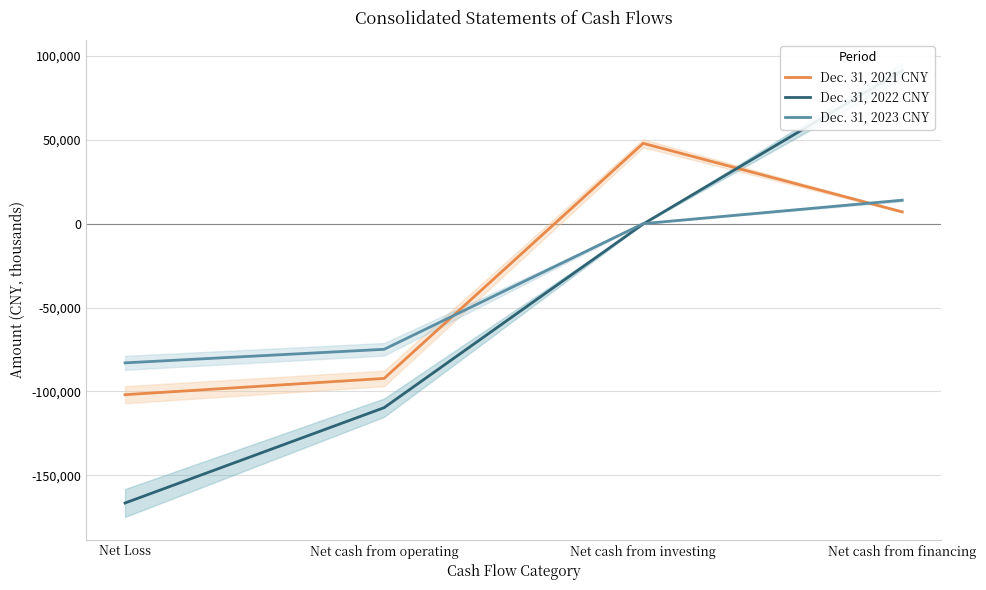

Which category has the highest value in the Dec. 31, 2022 CNY series?

Net cash from financing